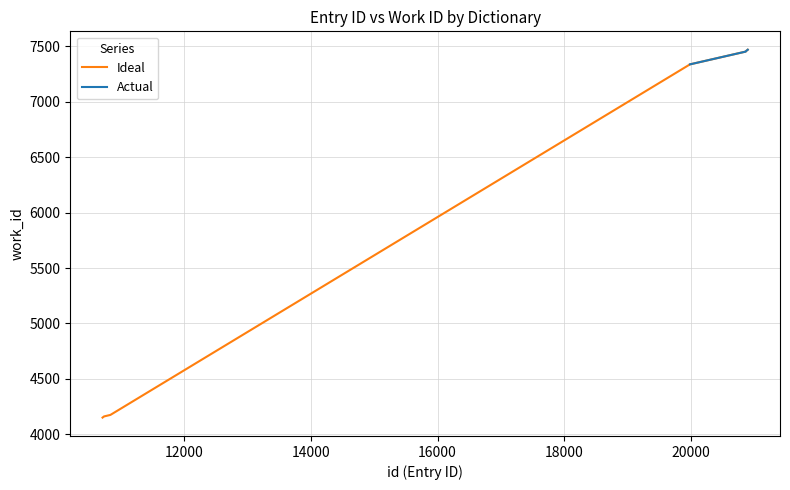

What is the maximum value for Ideal?

7470